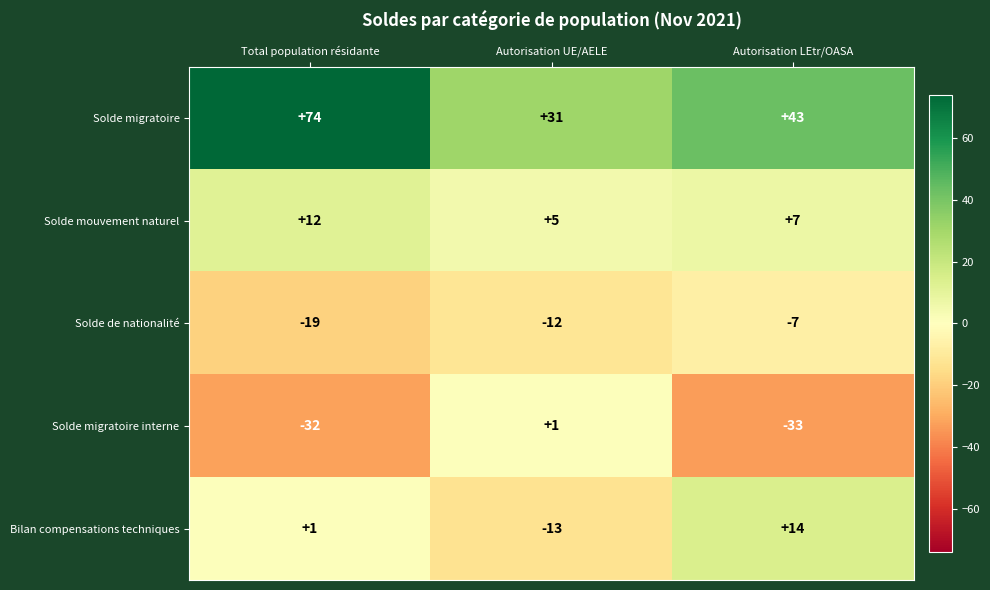

Which series has the largest total across all categories?

Solde migratoire